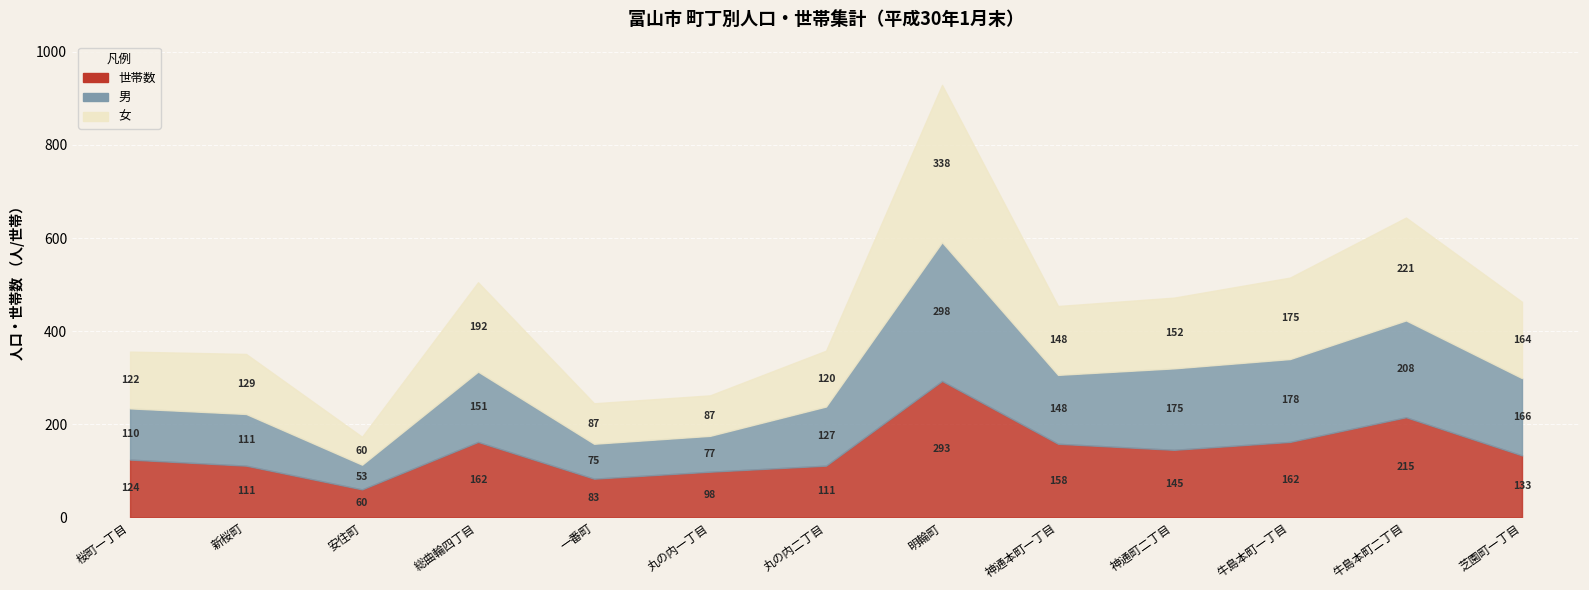

At 3, list the series in order from largest to smallest.

女, 世帯数, 男